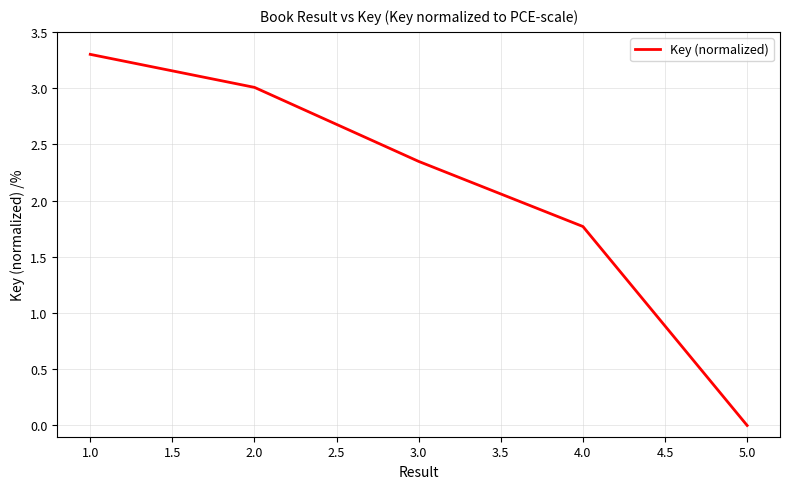

How many positive values are there?

4